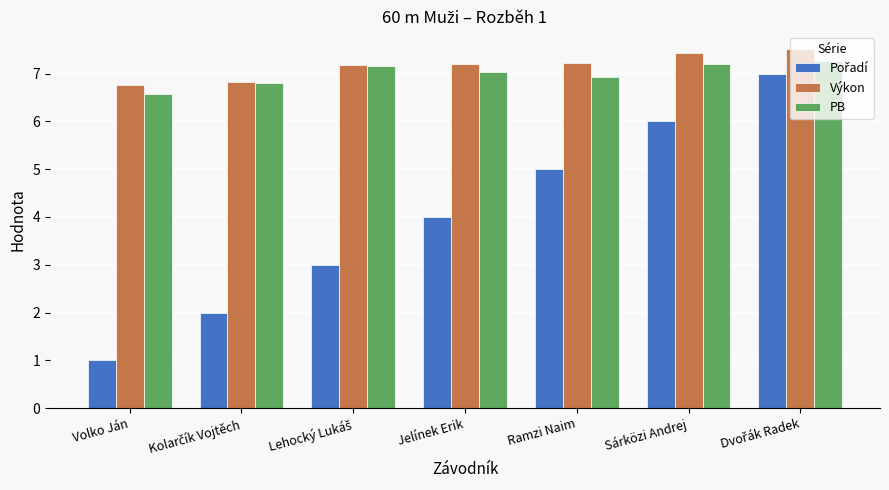

What is the spread (max minus min) of values at Volko Ján?

5.8